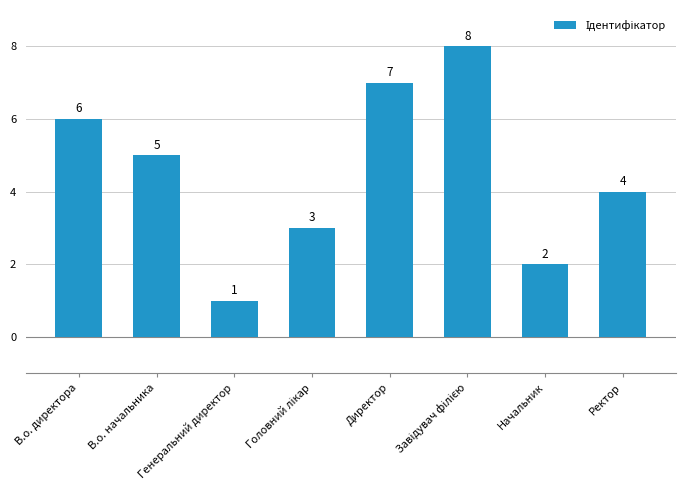

What is the minimum value shown in the chart?

1